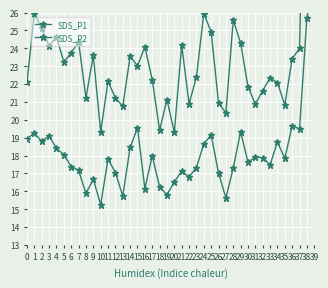

What is the smallest value displayed?

15.2